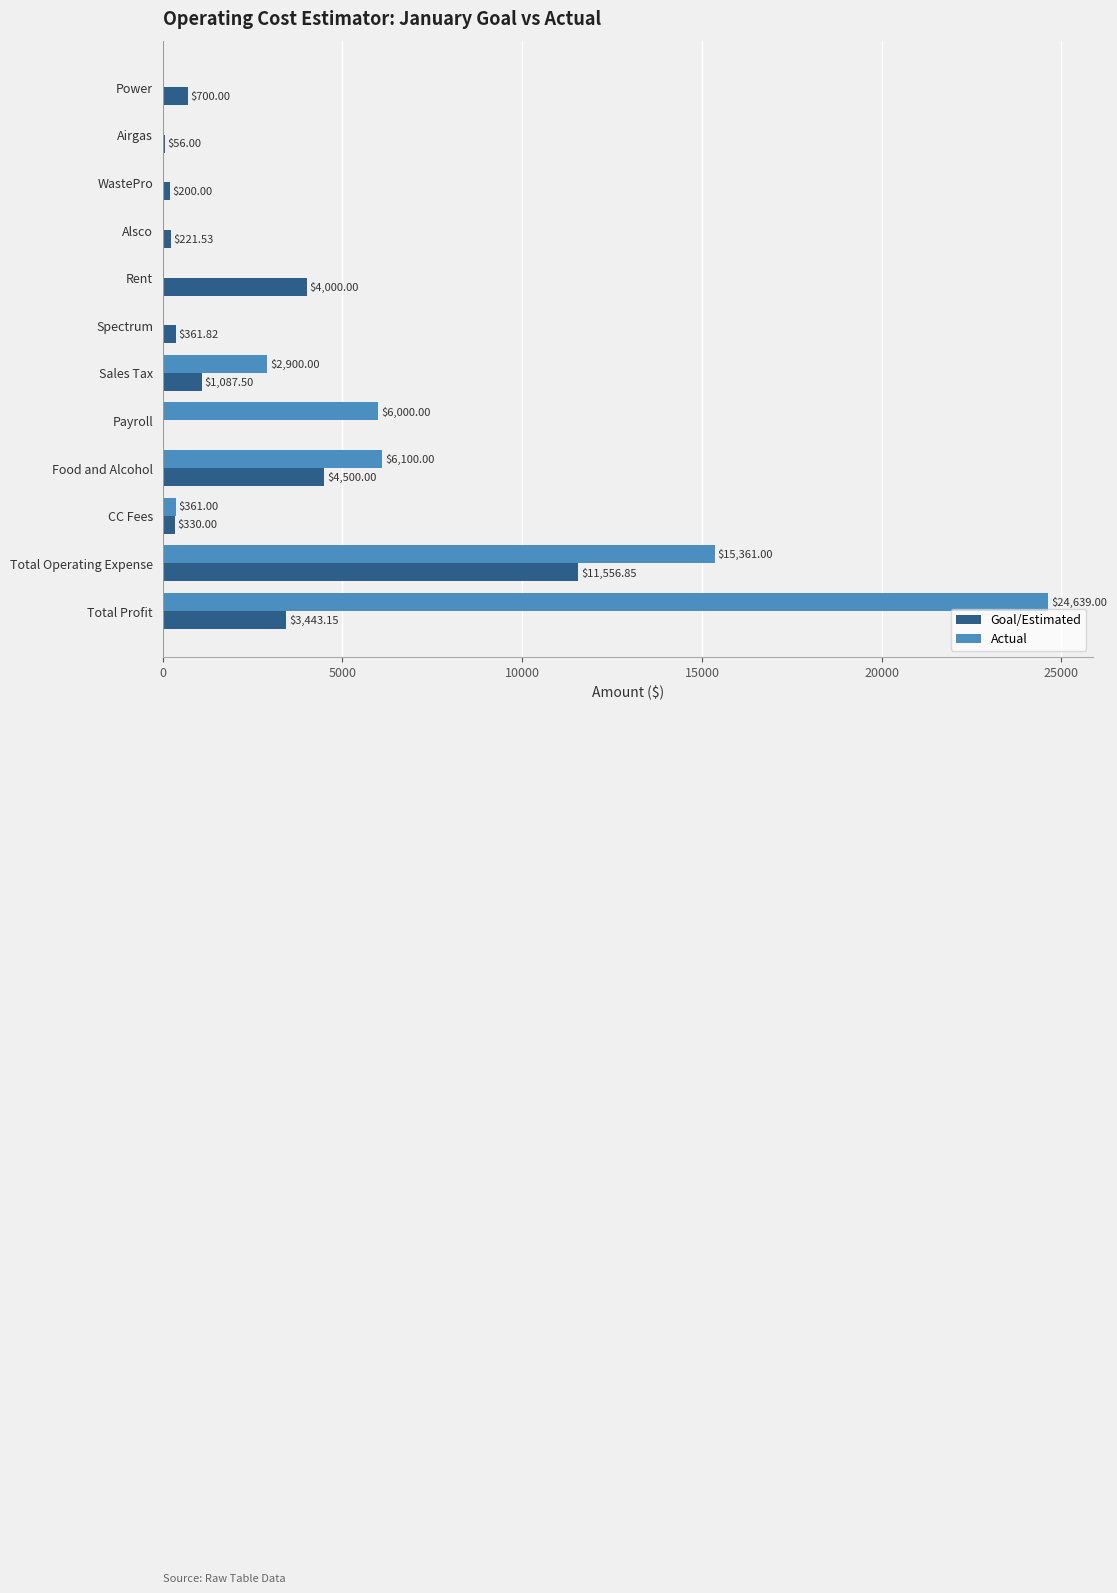

What is the maximum value for Actual?

24639.0